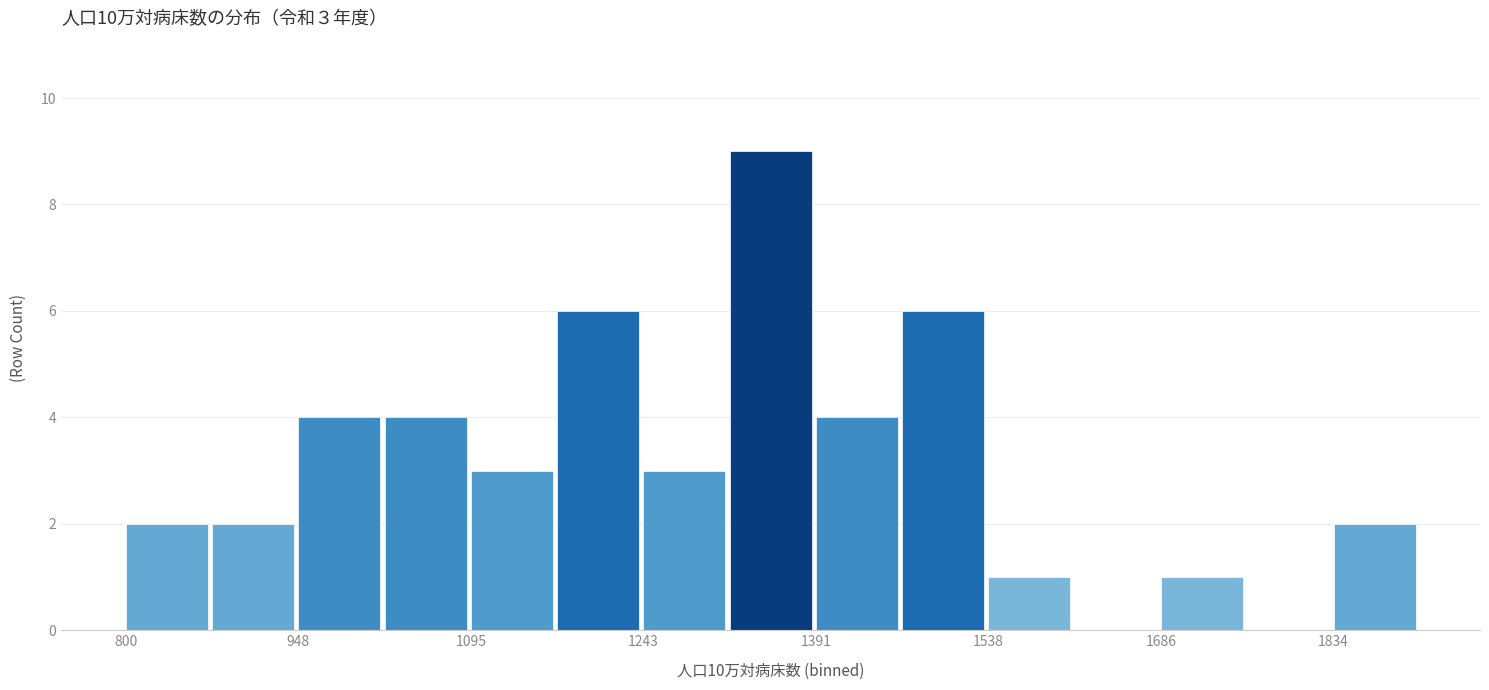

Around what value on the x-axis is the tallest bar? Give the approximate position of its centre, as read against the axis.

1360